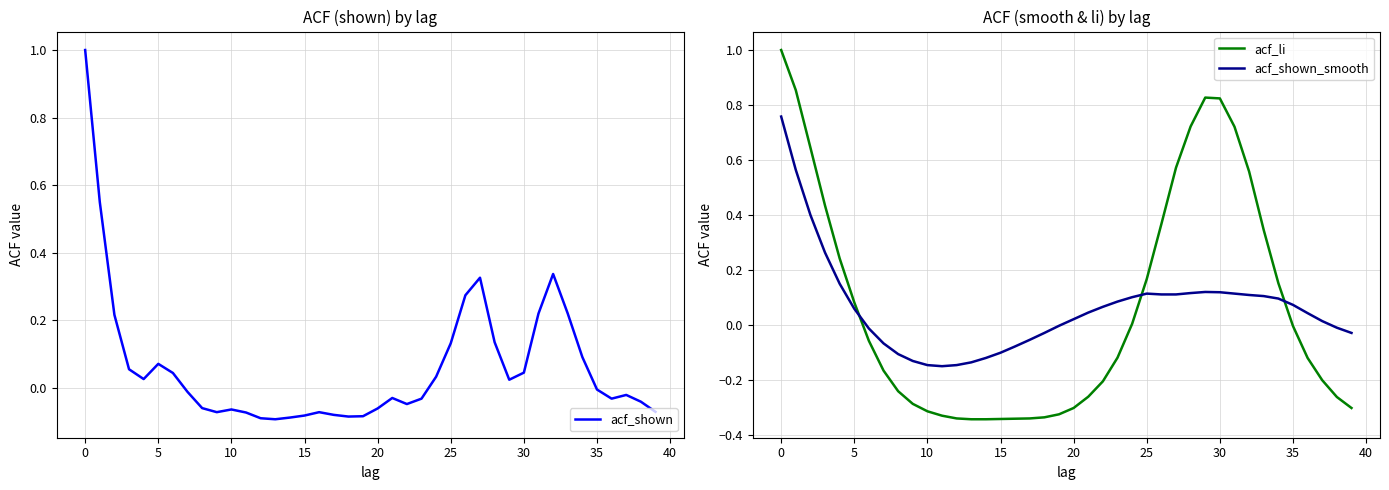

What is the spread (max minus min) of values at 31?

0.6